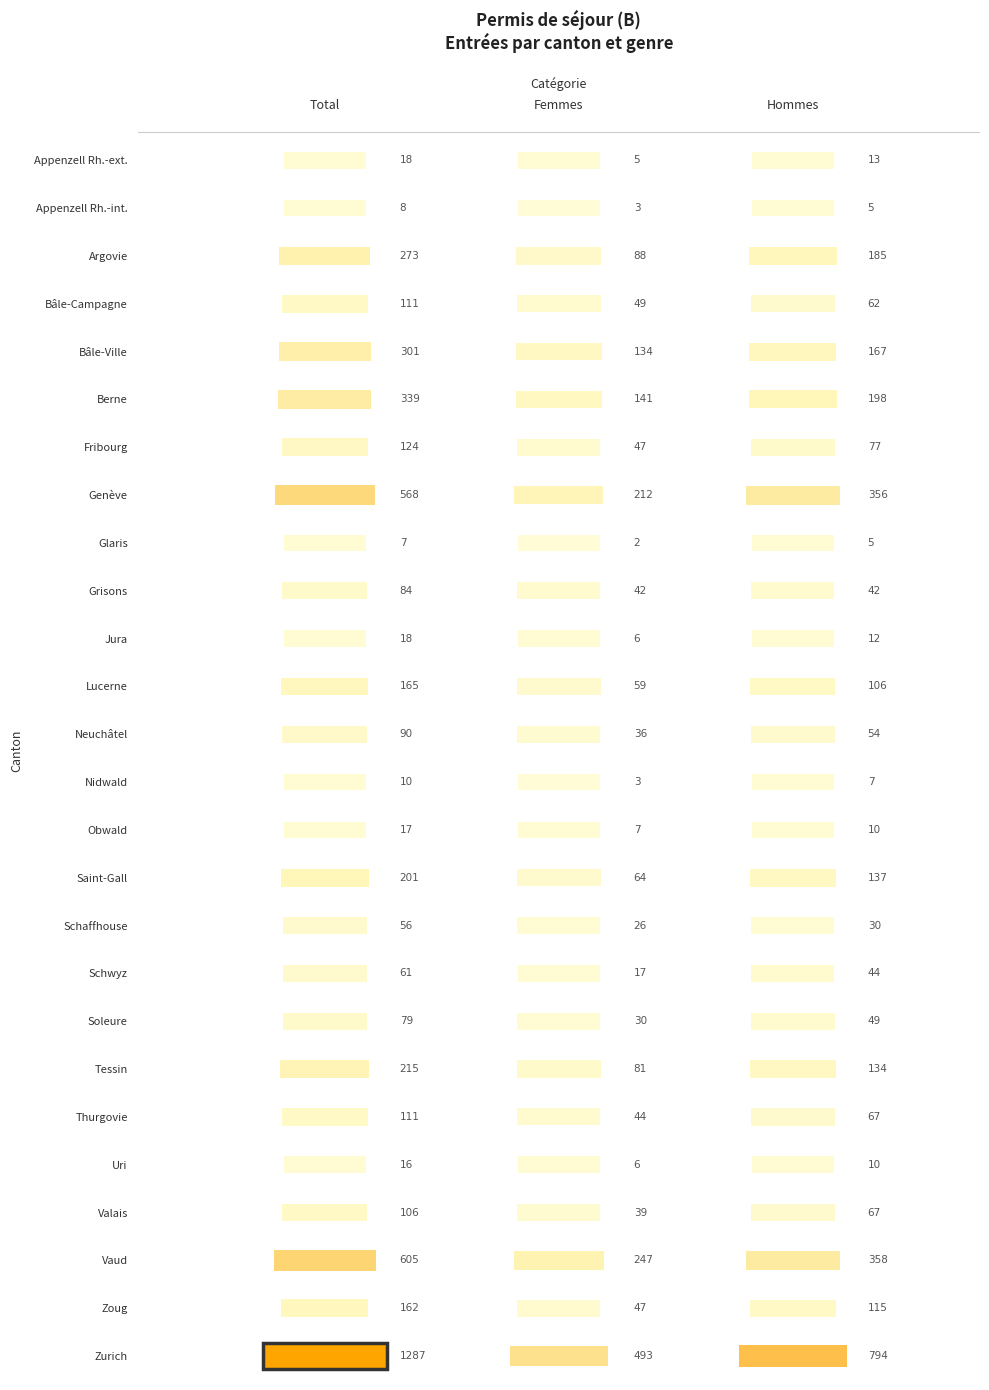

Which series has the largest total across all categories?

Zurich